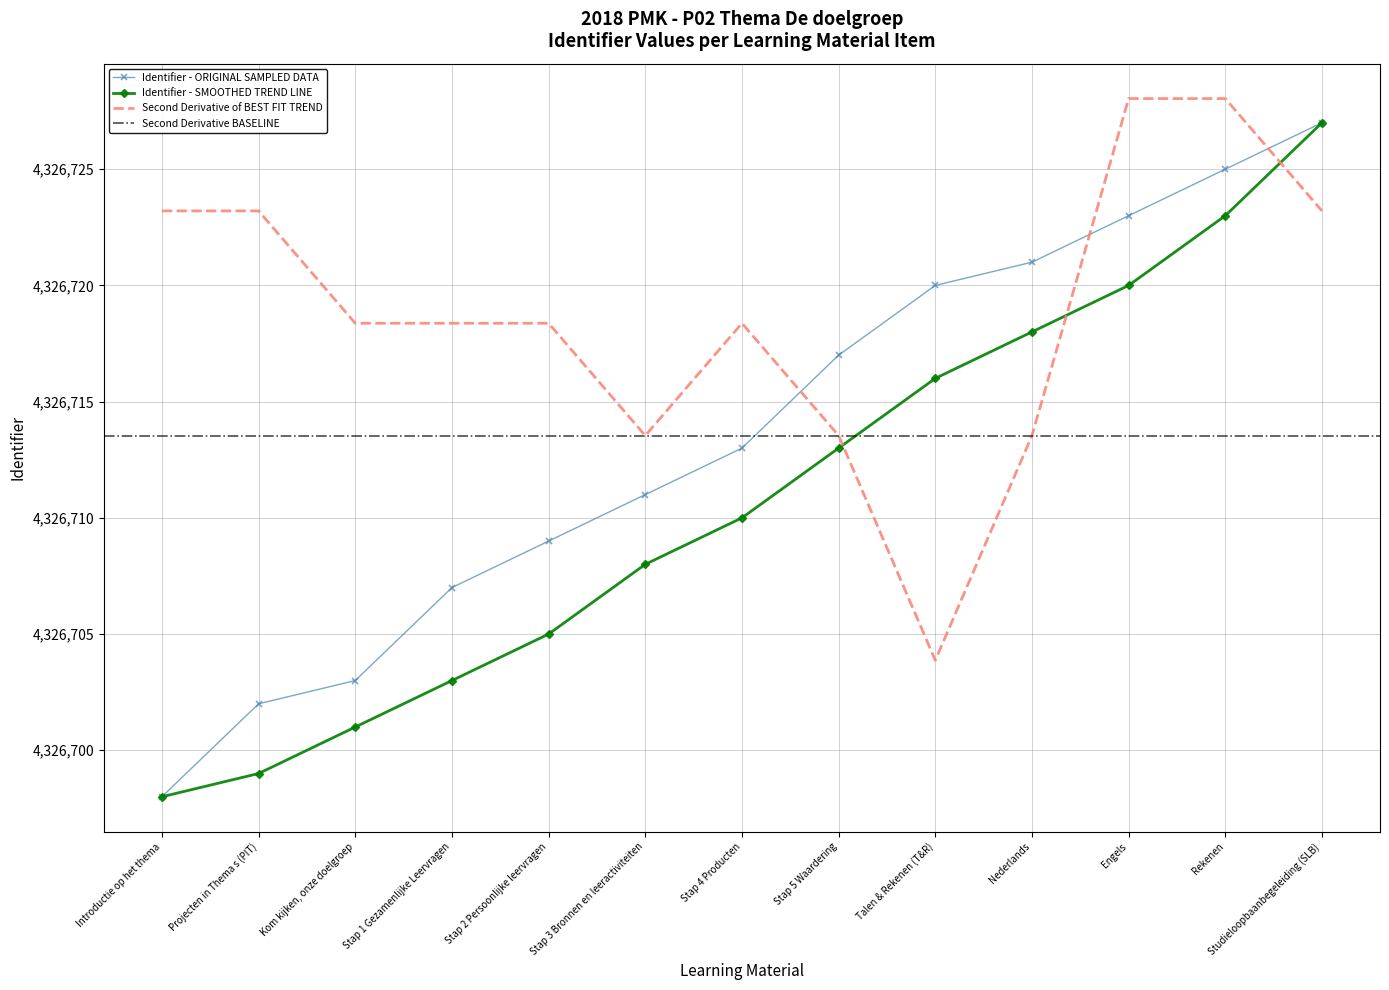

True or false: Identifier - ORIGINAL SAMPLED DATA and Second Derivative of BEST FIT TREND intersect in this chart.

True